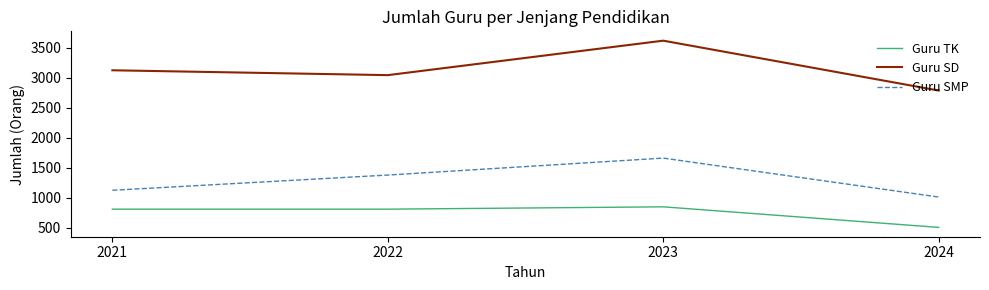

Which series has the largest range (max minus min)?

Guru SD